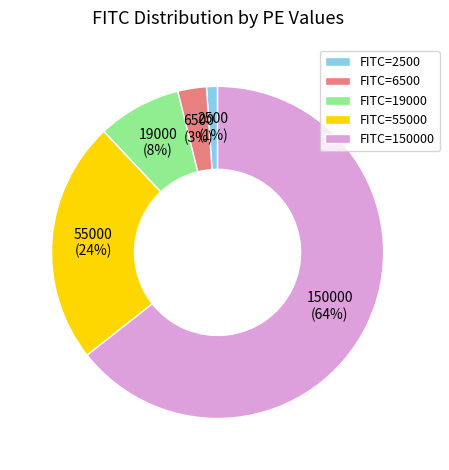

To the nearest percent, what is the combined percentage of FITC=2500 and FITC=6500?

4%